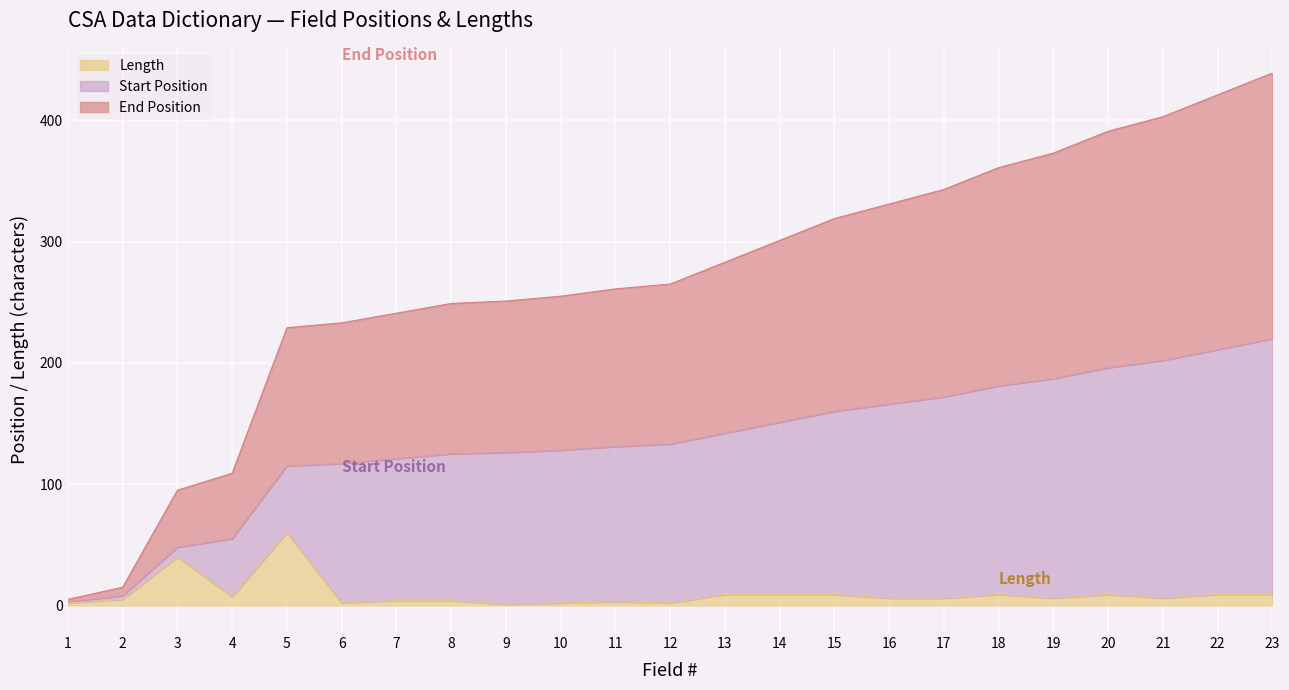

In Length, how many points are higher than both neighbors (excluding endpoints)?

5